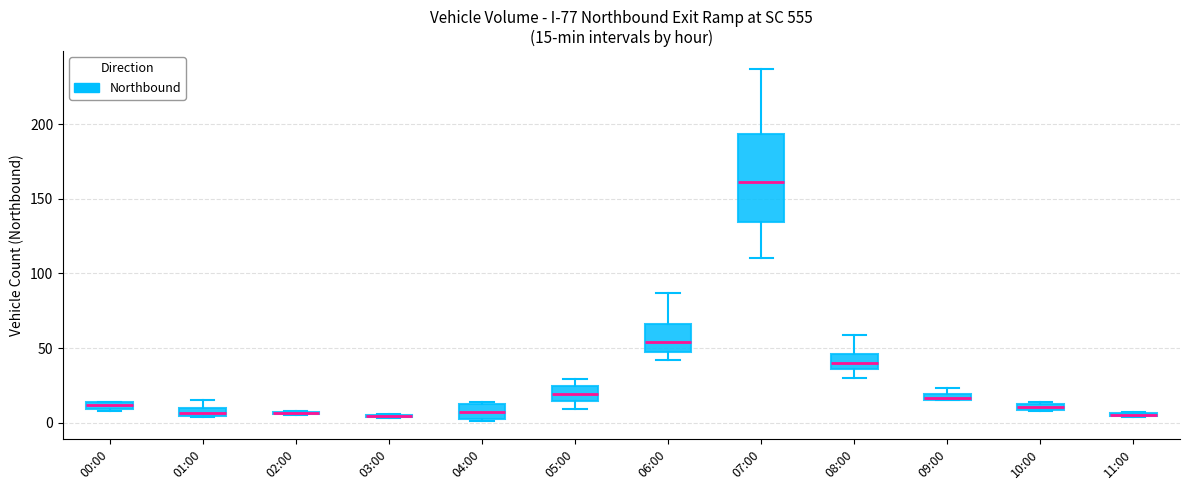

Which box is the tallest, from its lower edge to its upper edge?

07:00